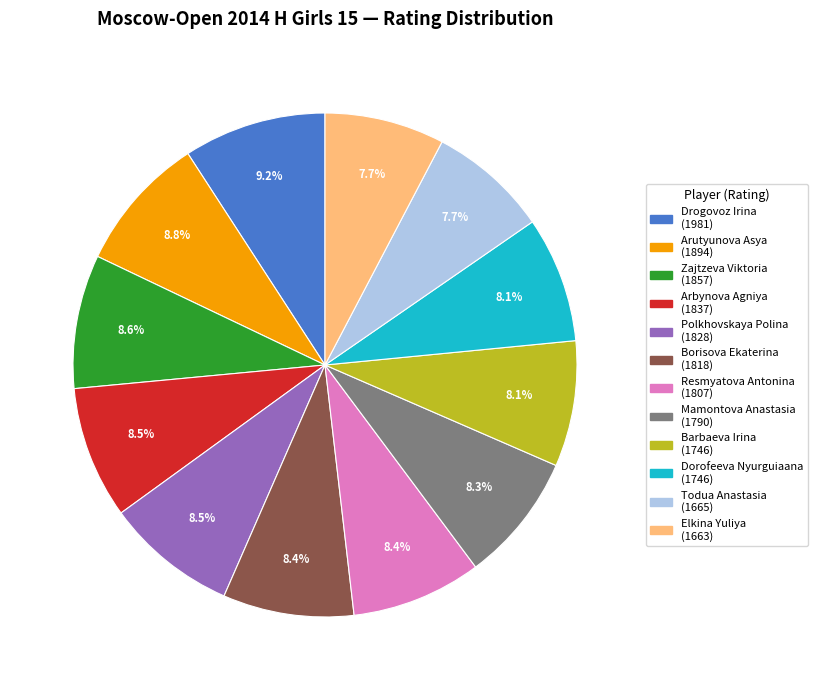

What portion of the pie excludes Resmyatova Antonina?

91.6%